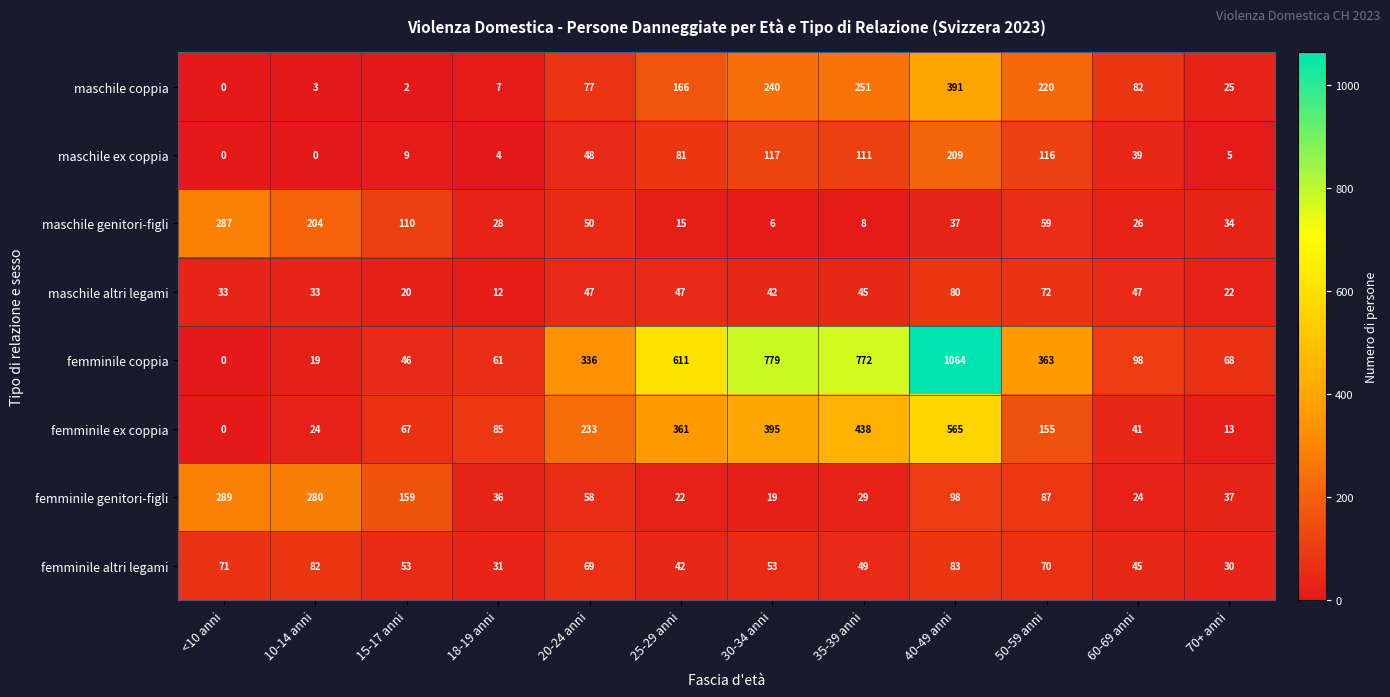

What is the maximum value shown in the chart?

1064